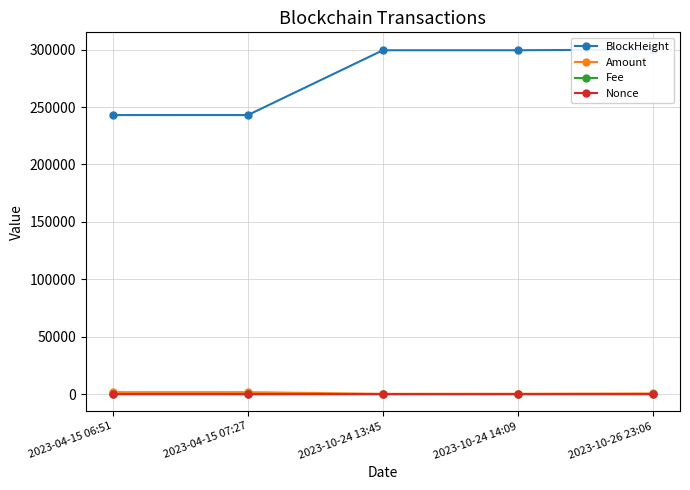

What position from the left is 2023-04-15 07:27?

2